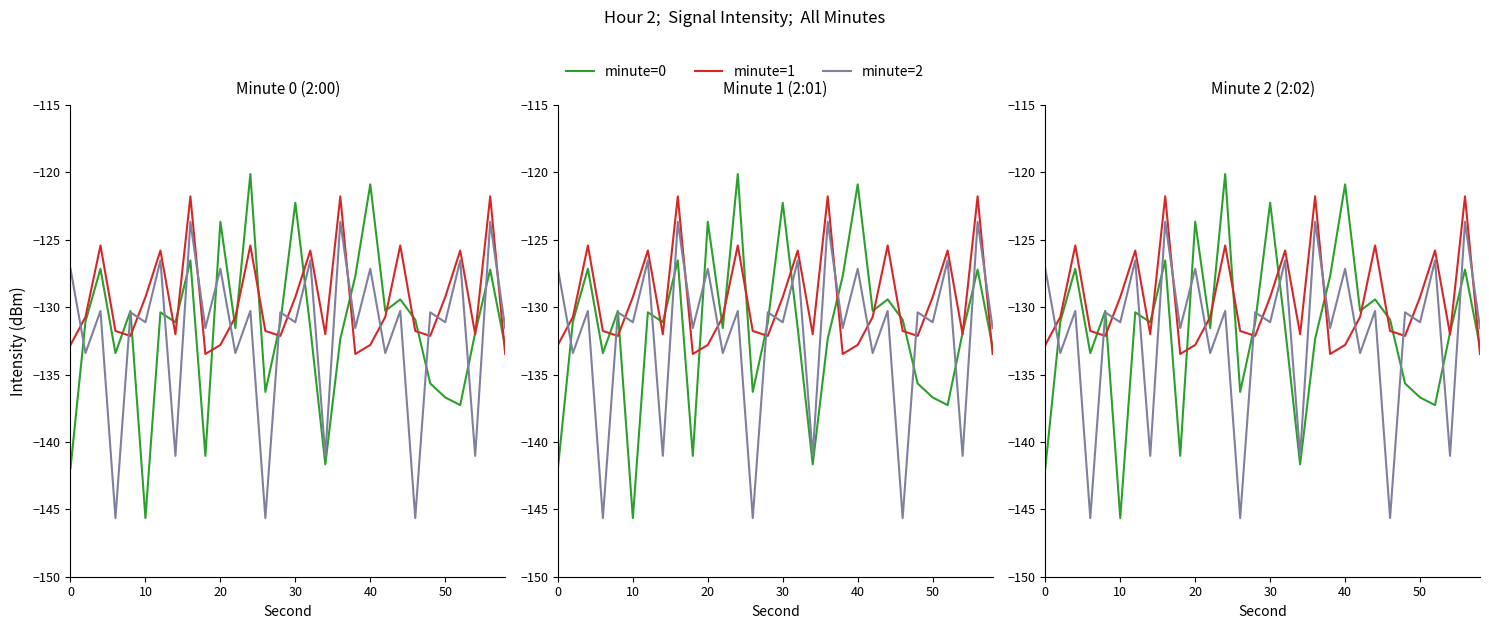

At how many categories does at least one series exceed -134?

30